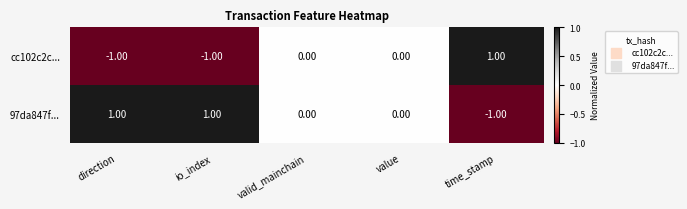

At which label does 97da847f... first exceed 0?

direction